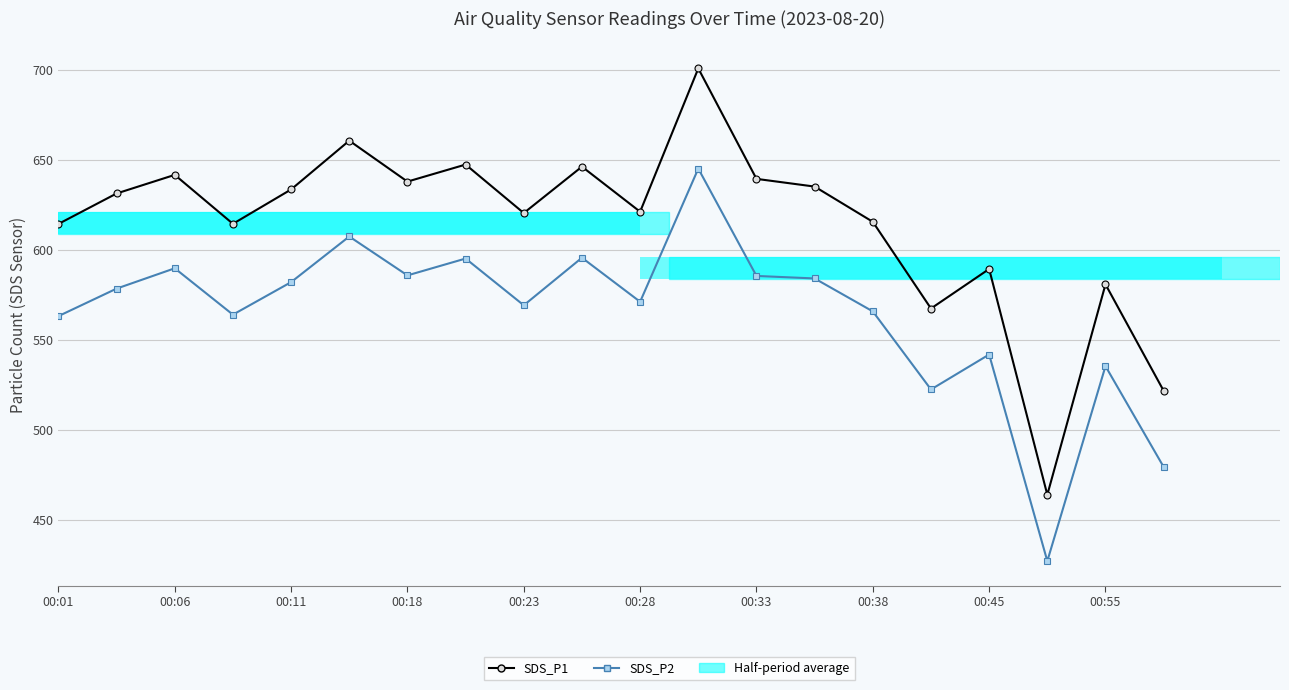

Is it true that SDS_P1 equals 368.0 at 00:11?

False